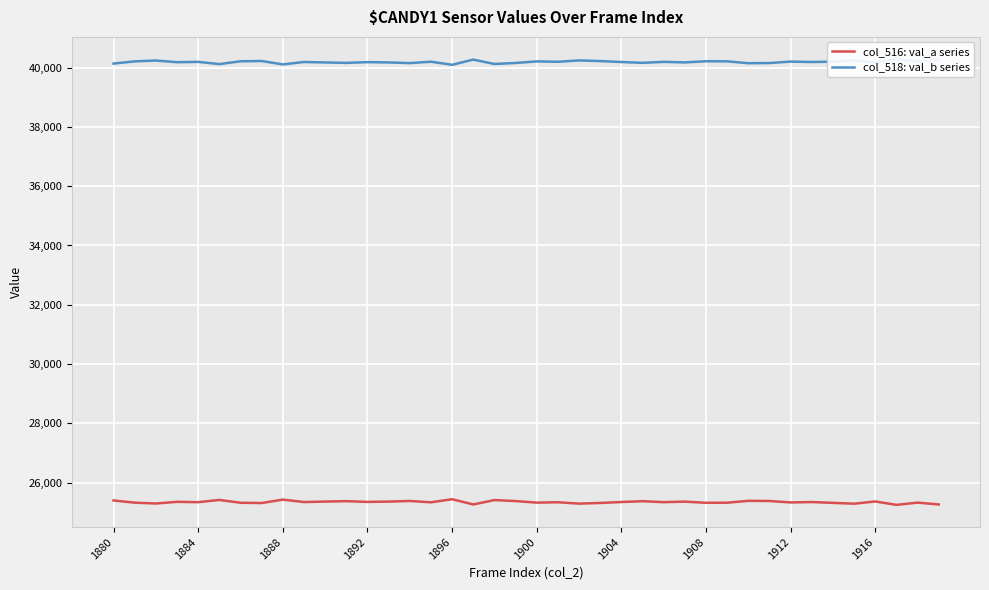

What is the highest value of the col_516: val_a series series?

25441